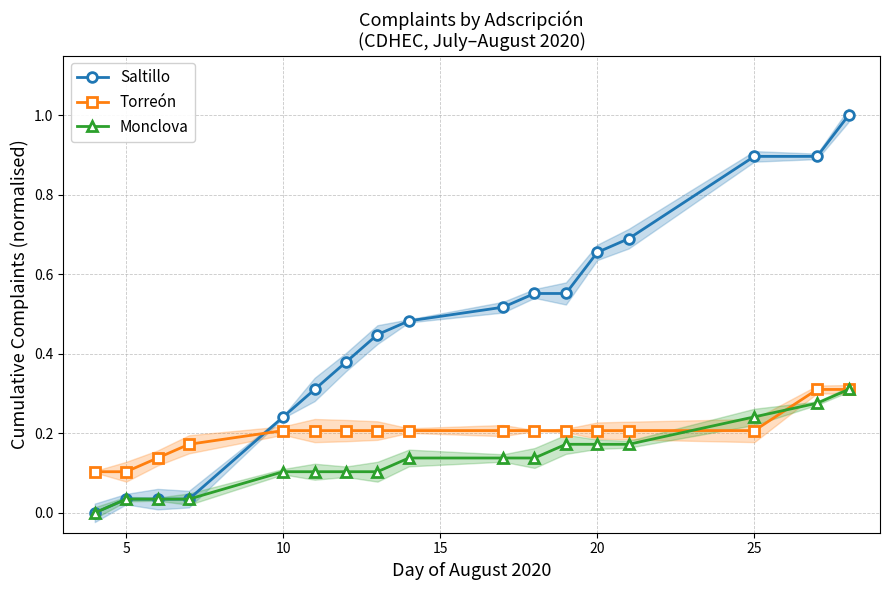

List the series in order of their peak value, highest first.

Saltillo, Torreón, Monclova